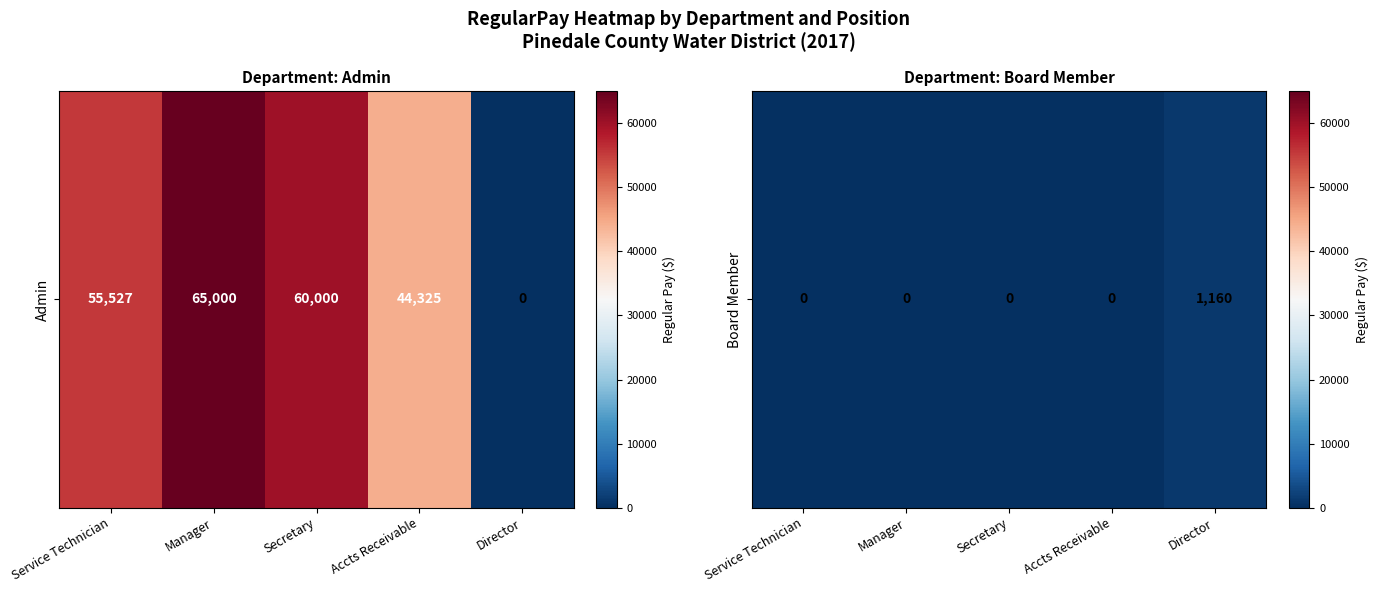

What is the change in value from Secretary to Director?

+1160